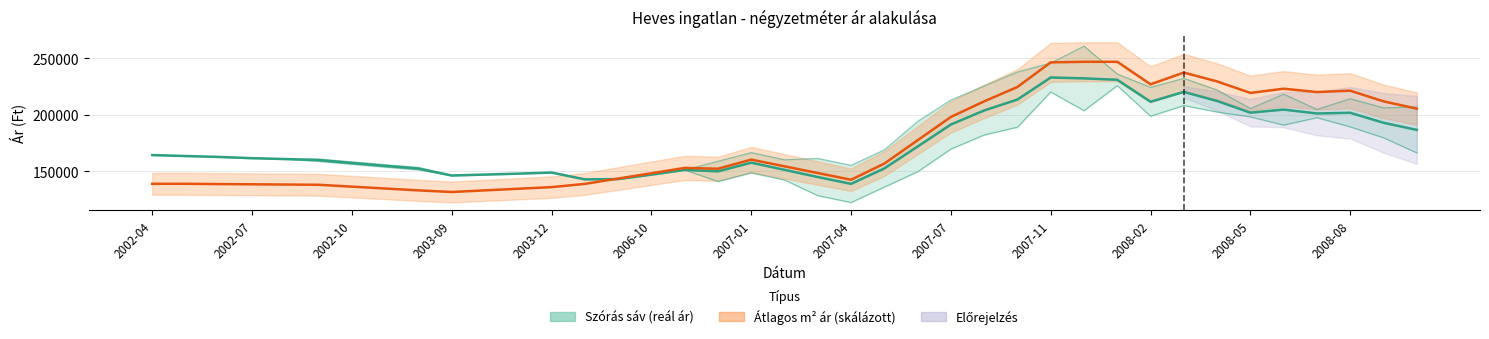

Between 2006-10 and 17, which is larger?

2006-10